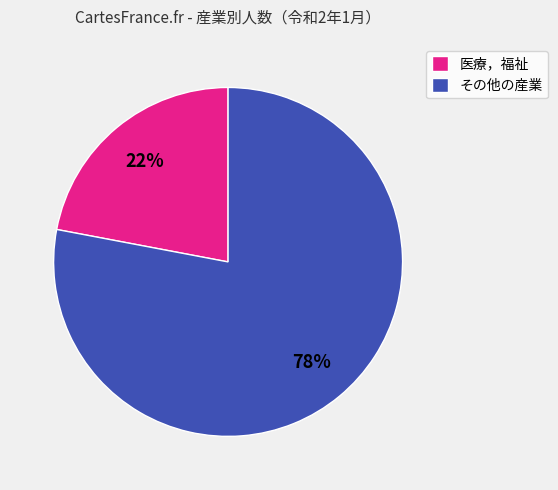

Is there any slice that represents more than half of the pie?

Yes